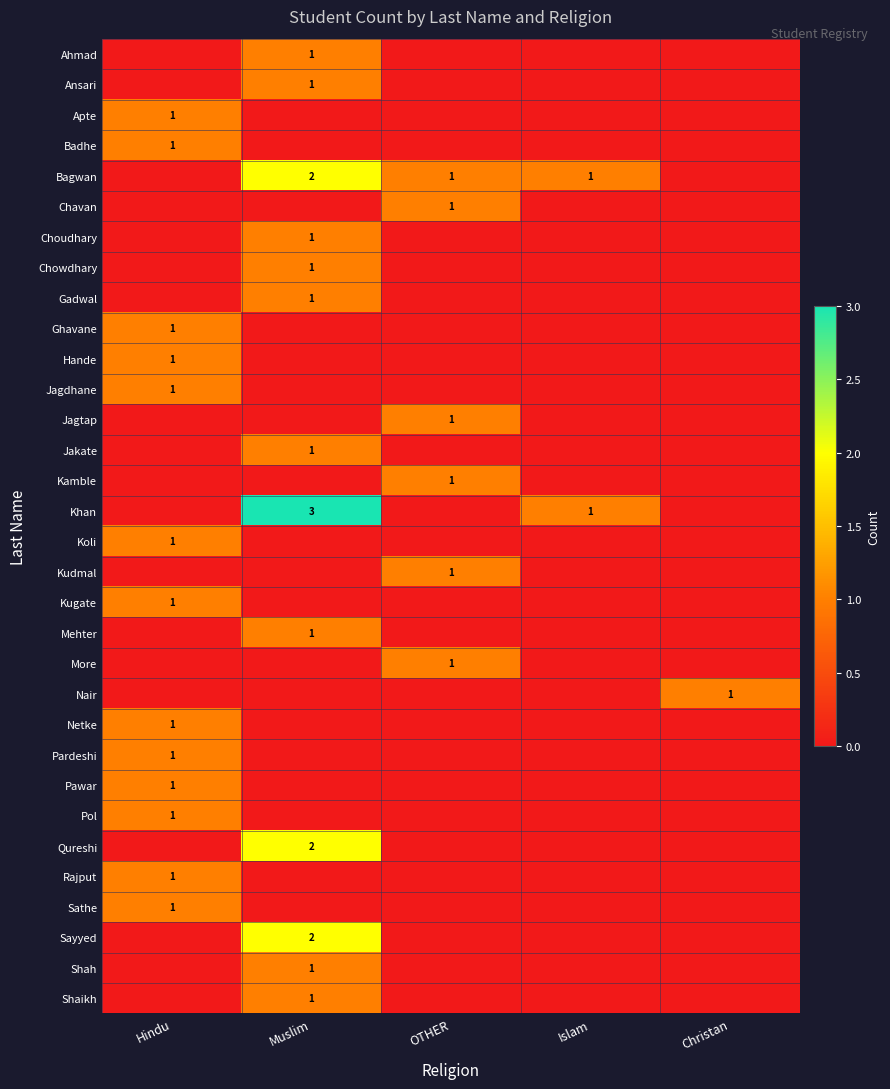

True or false: Pardeshi has a value of 0 at Hindu.

False